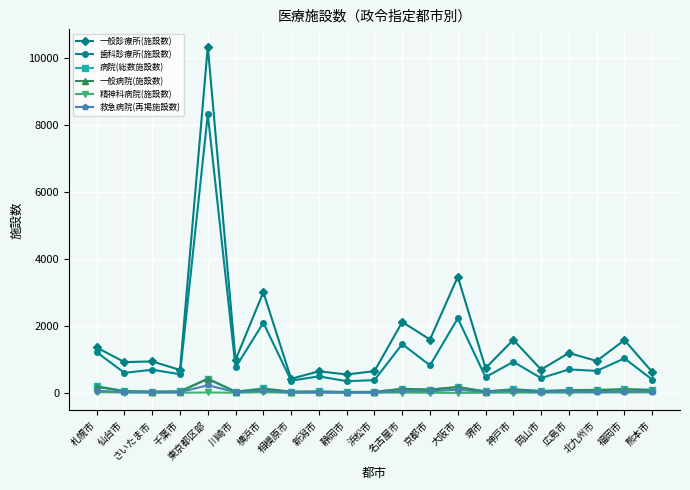

Count the number of data series in this chart.

6